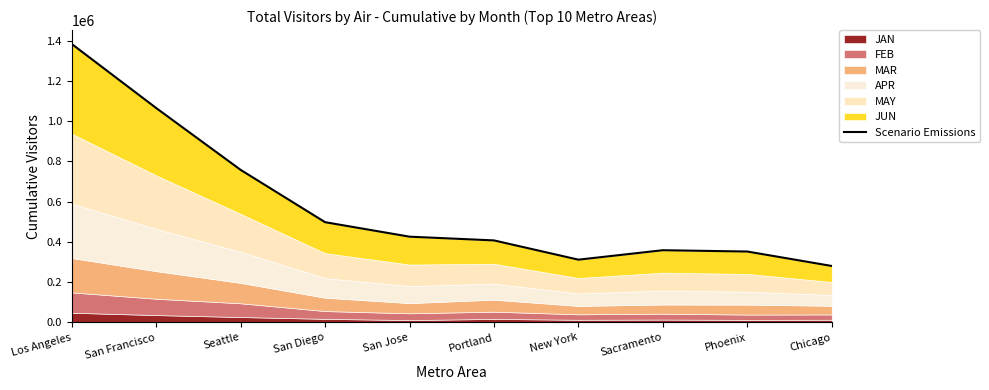

Approximately how many times larger is the value at Portland compared to San Diego?

0.8